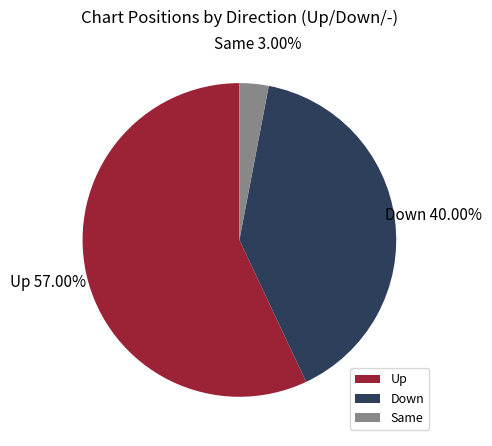

Do Same and Up together represent more than half of the pie?

Yes